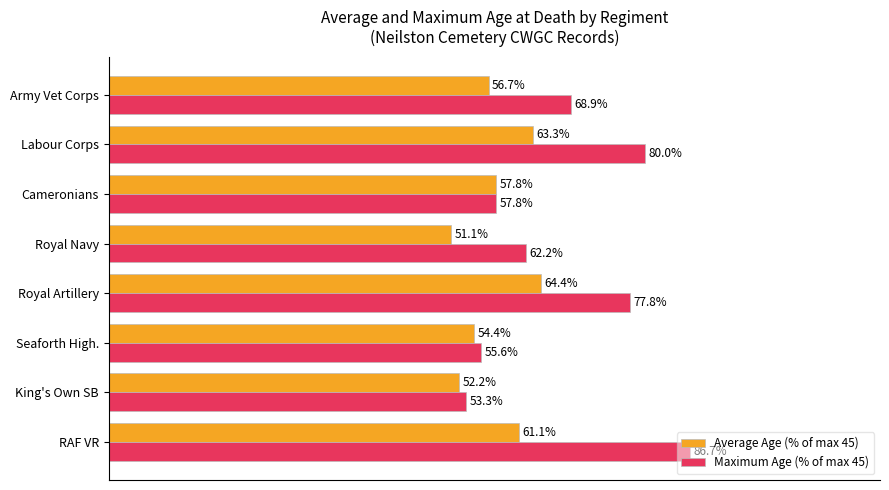

At which label is Maximum Age (% of max 45) closest to 70?

Army Vet Corps